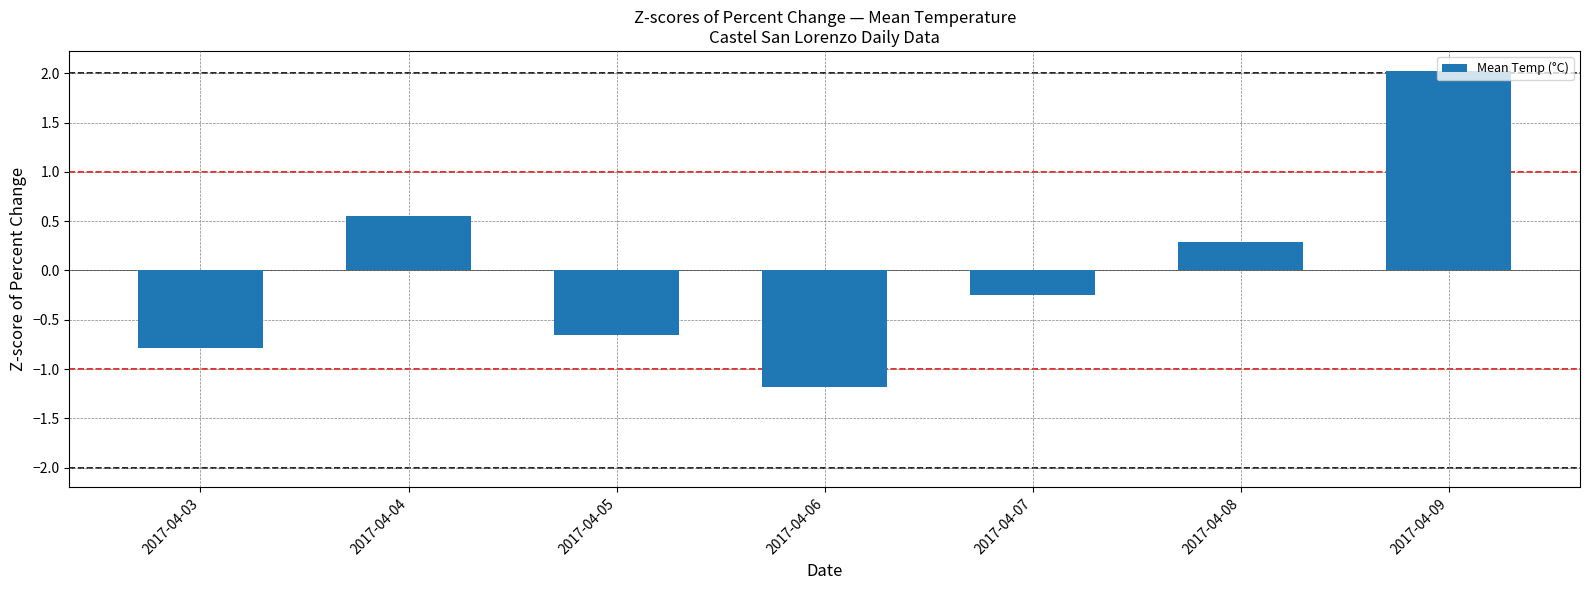

Rank the categories by value from lowest to highest.

2017-04-06, 2017-04-03, 2017-04-05, 2017-04-07, 2017-04-08, 2017-04-04, 2017-04-09